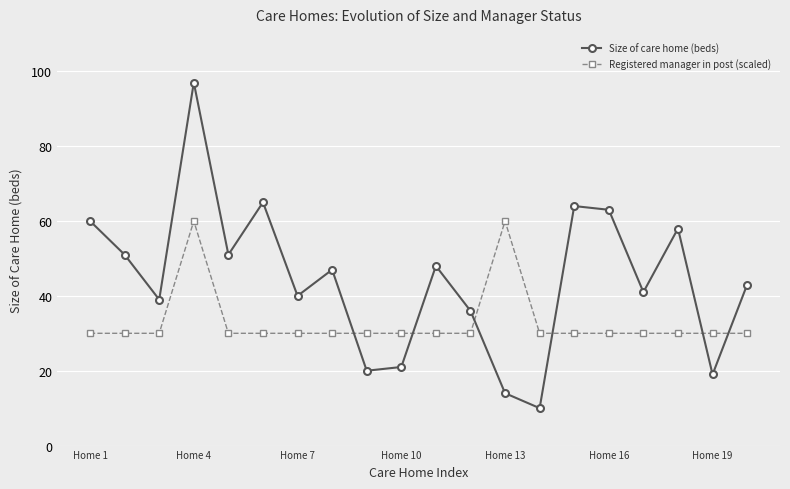

Which series has the widest spread of values?

Size of care home (beds)